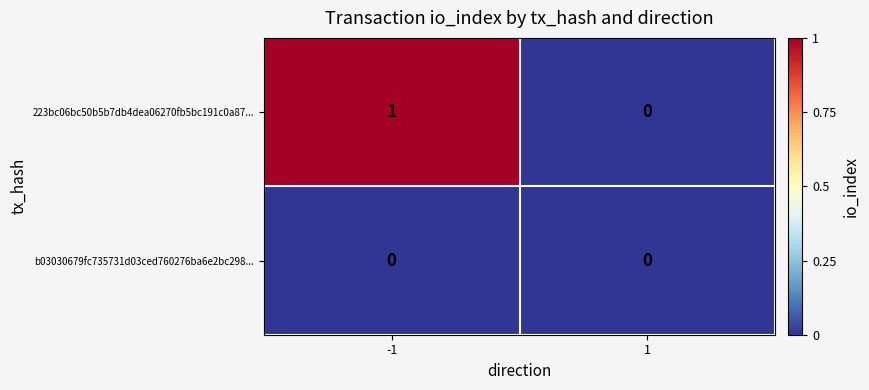

Rank the series at -1 from lowest to highest value.

b03030679fc735731d03ced760276ba6e2bc298..., 223bc06bc50b5b7db4dea06270fb5bc191c0a87...